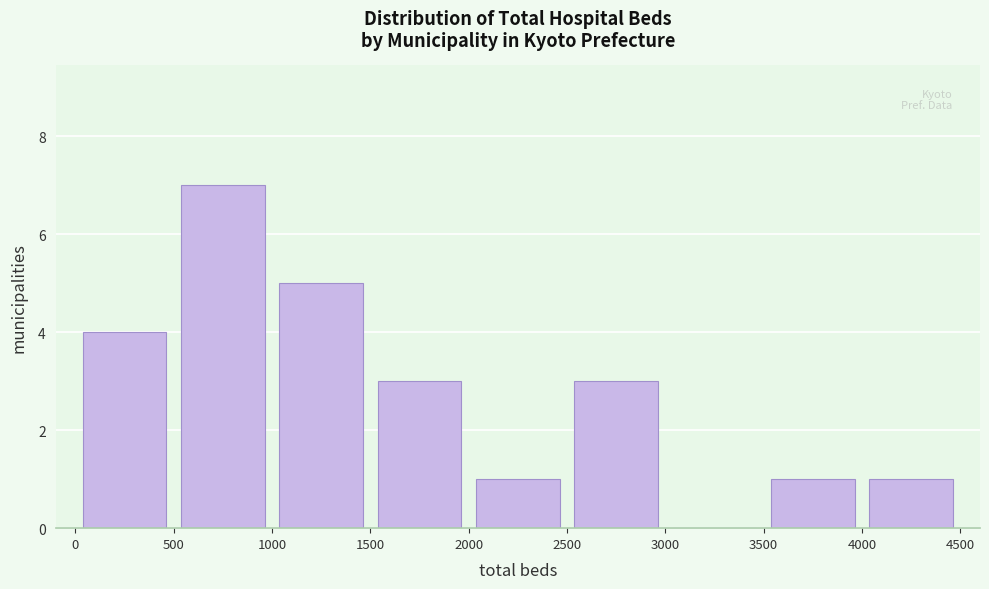

Which range on the x-axis has the tallest bar?

500 to 1000